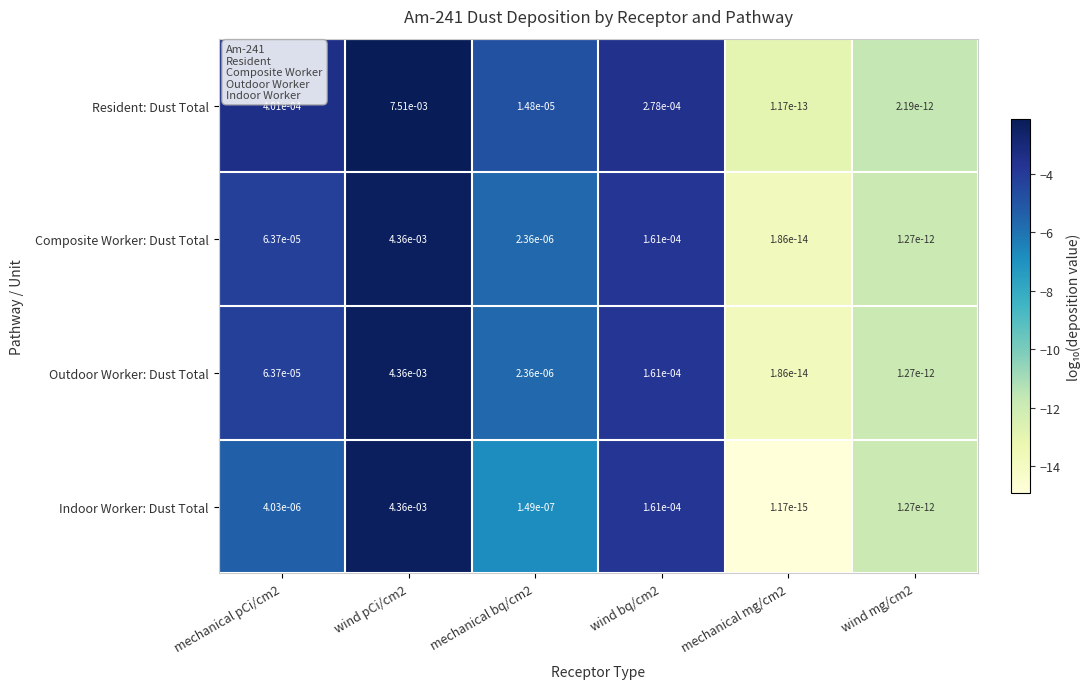

Which series changed the most between wind pCi/cm2 and wind bq/cm2?

Resident: Dust Total